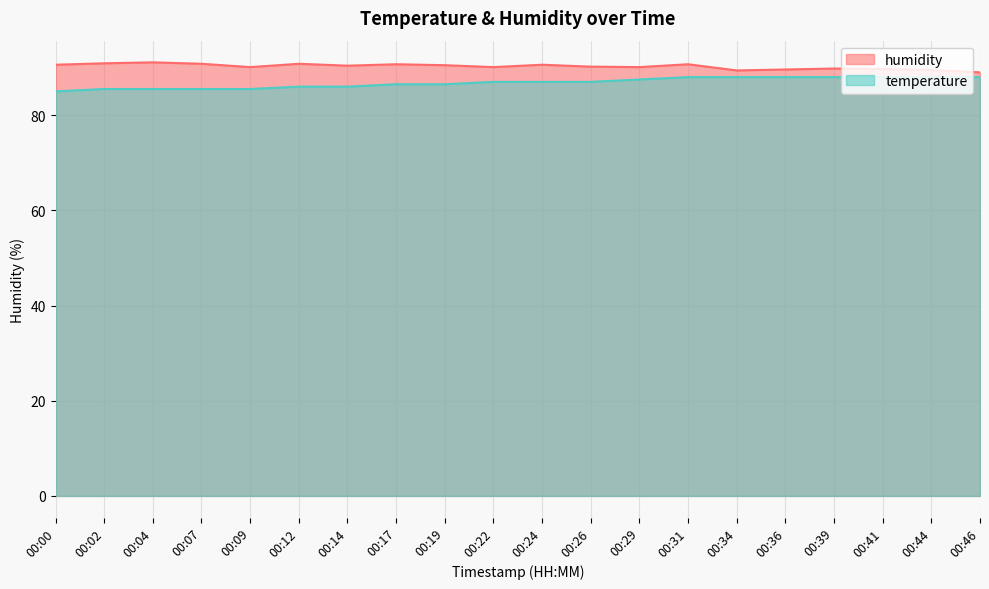

What are all the series names shown in the legend?

humidity, temperature